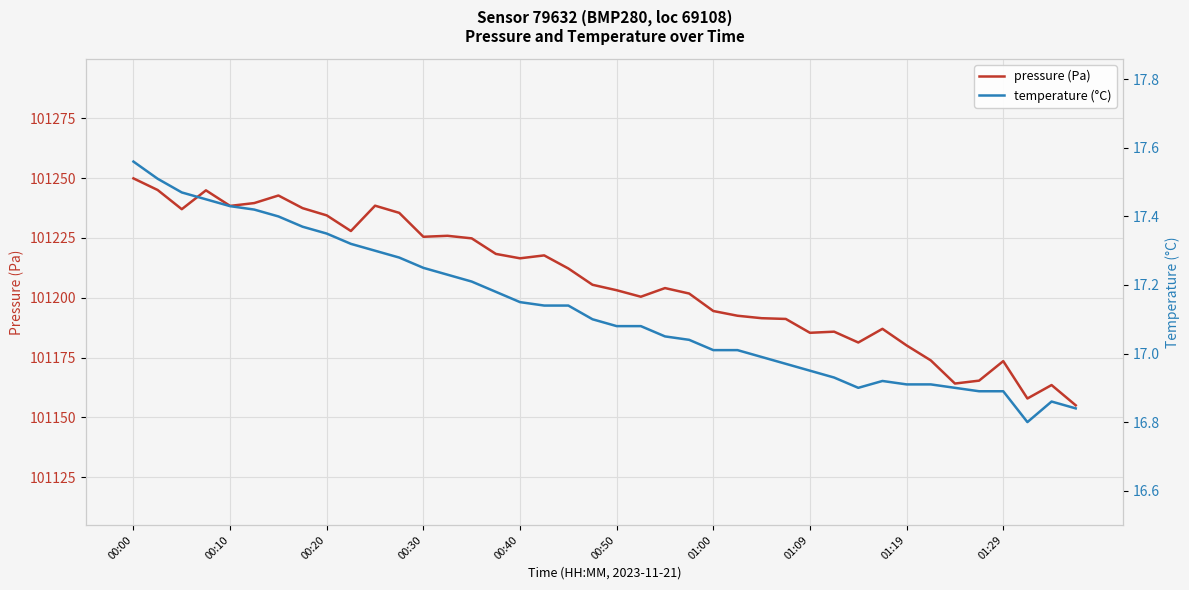

The value of pressure (Pa) at 18 is 101212.2. True or false?

True